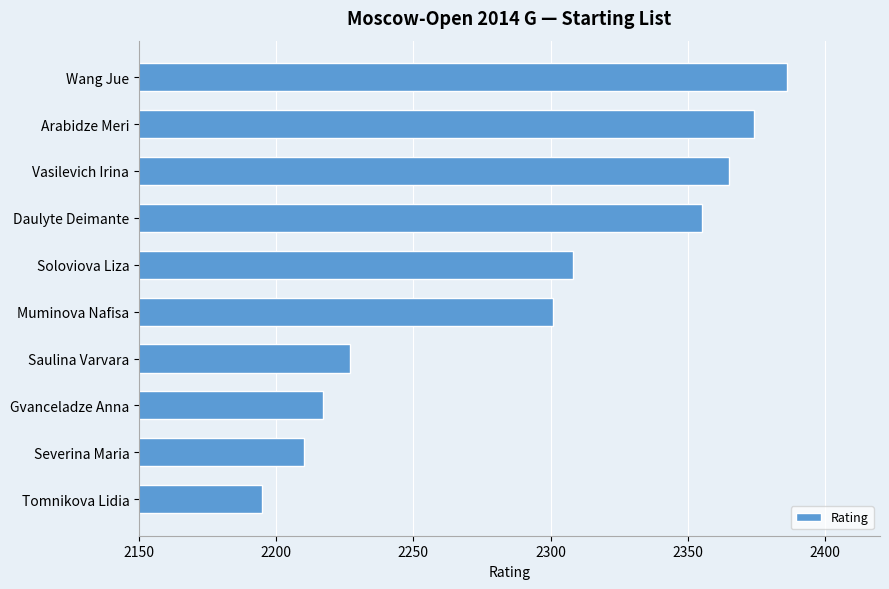

How many data points are less than 2308?

5